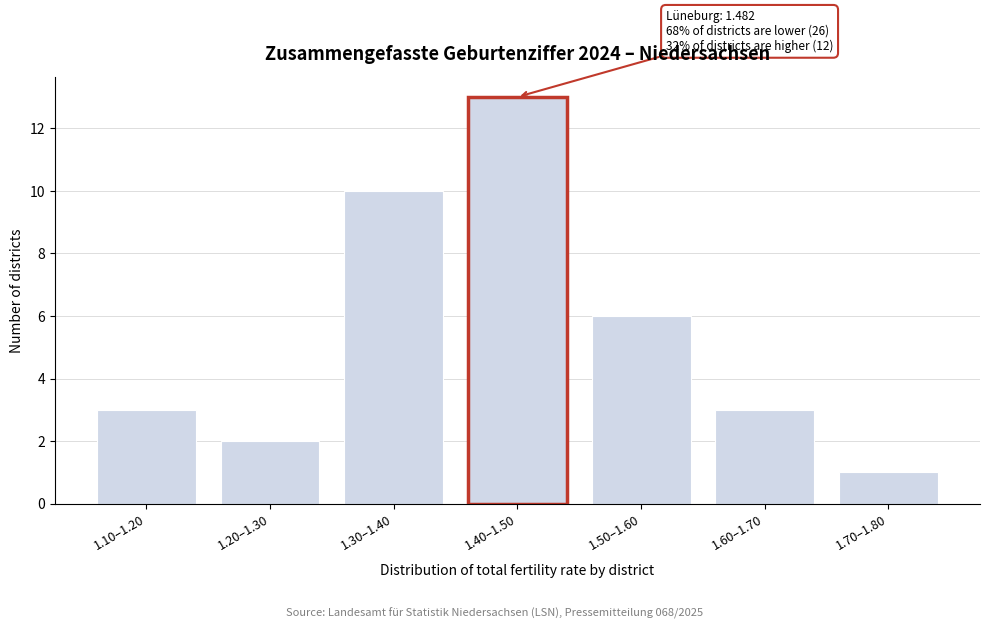

Reading left to right, extract all data points from this chart.

1.10–1.20=3	1.20–1.30=2	1.30–1.40=10	1.40–1.50=13	1.50–1.60=6	1.60–1.70=3	1.70–1.80=1